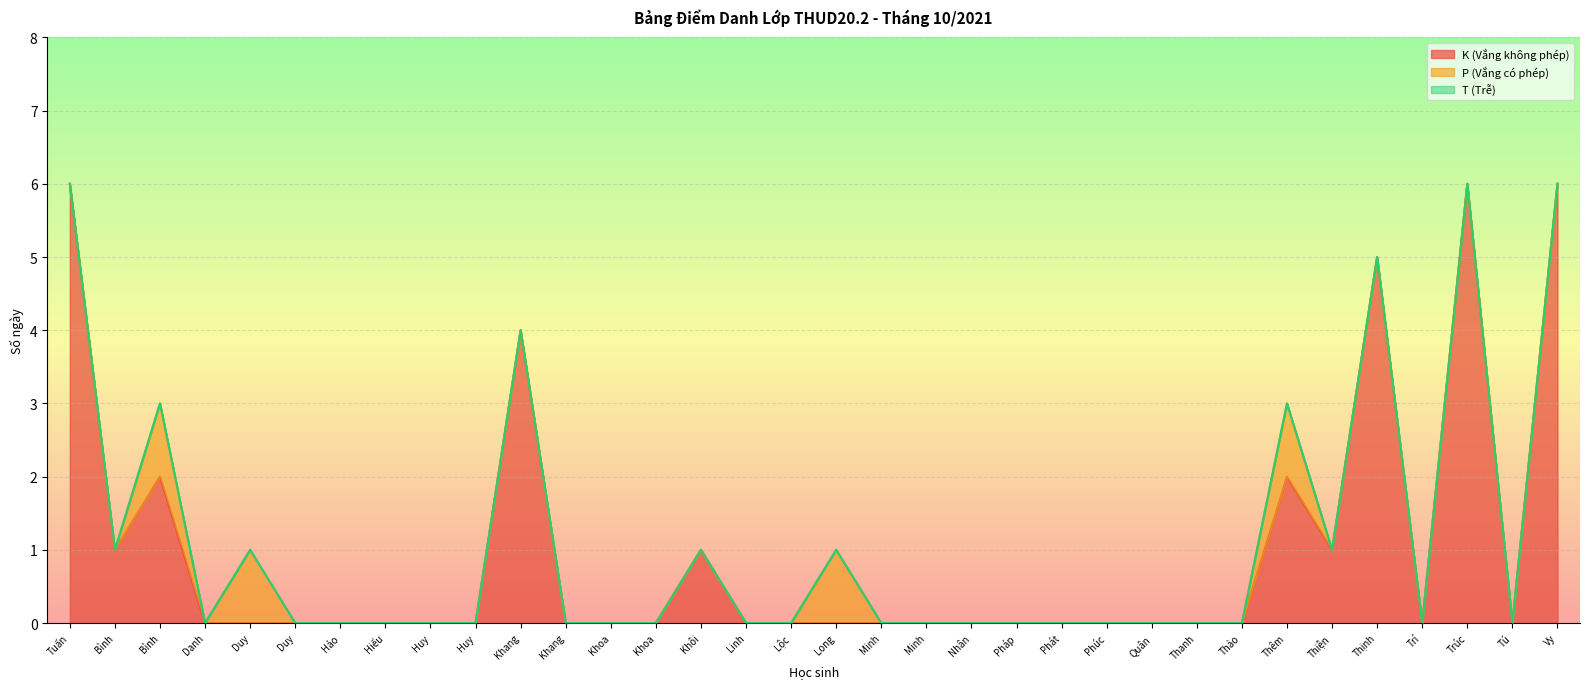

What is the difference between the maximum and second lowest values in the K (Vắng không phép) series?

6